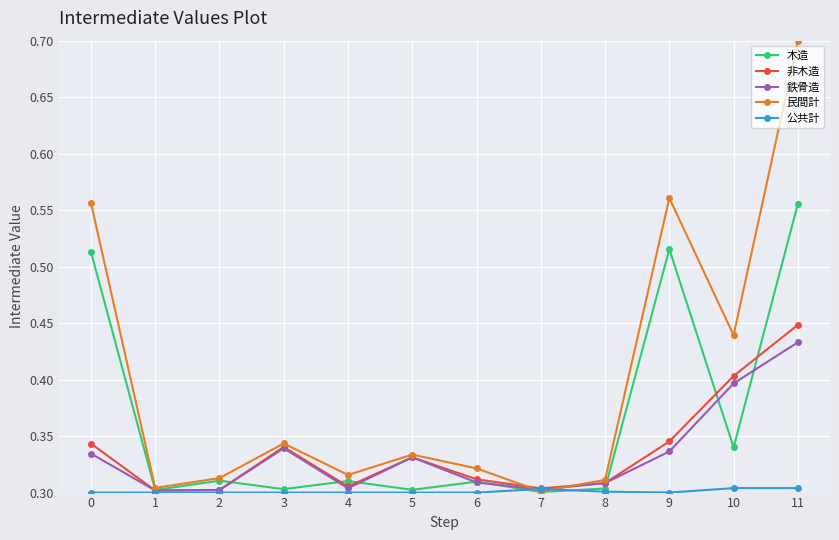

How many interior local valleys does the 民間計 series have?

4